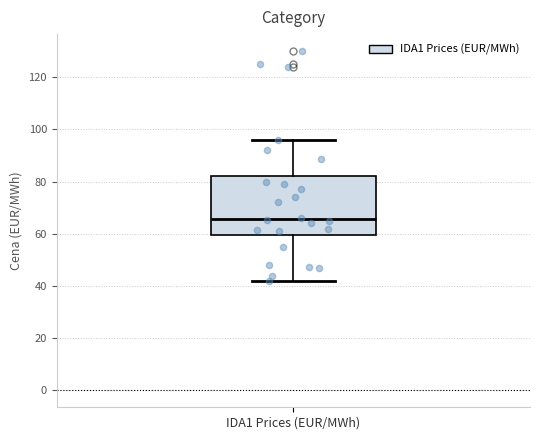

Where is the upper edge of the box for IDA1 Prices (EUR/MWh) on the y-axis? The values are not printed on the chart, so give them approximately, as read against the axis.

82